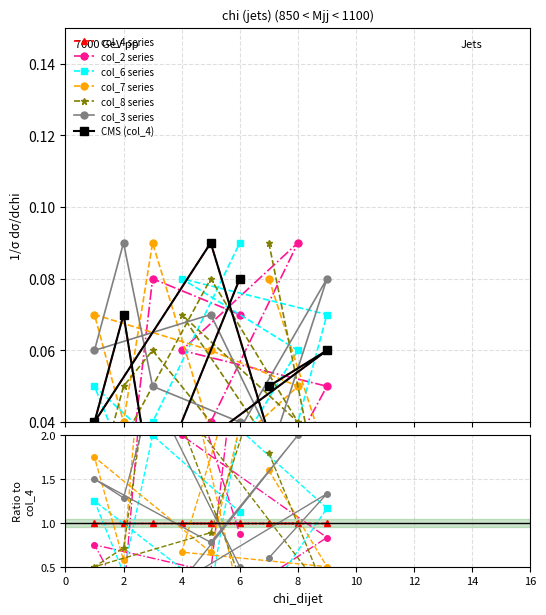

Which series has the widest spread of values?

col_4